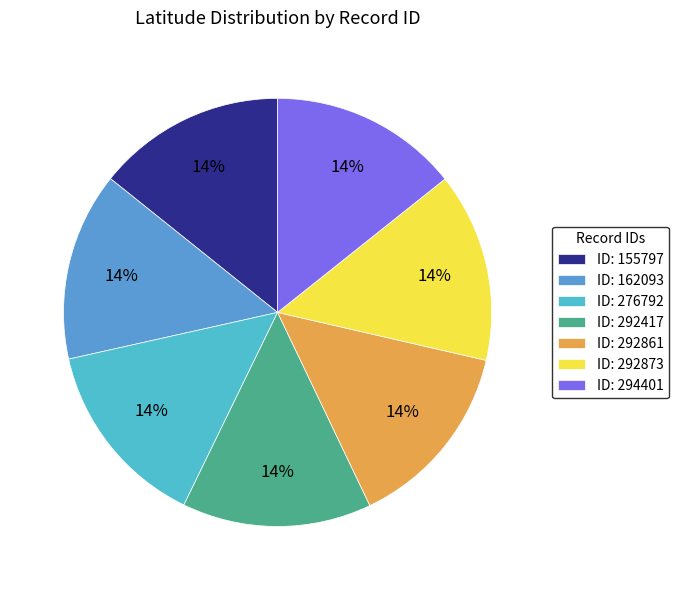

Count the number of slices in the pie.

7